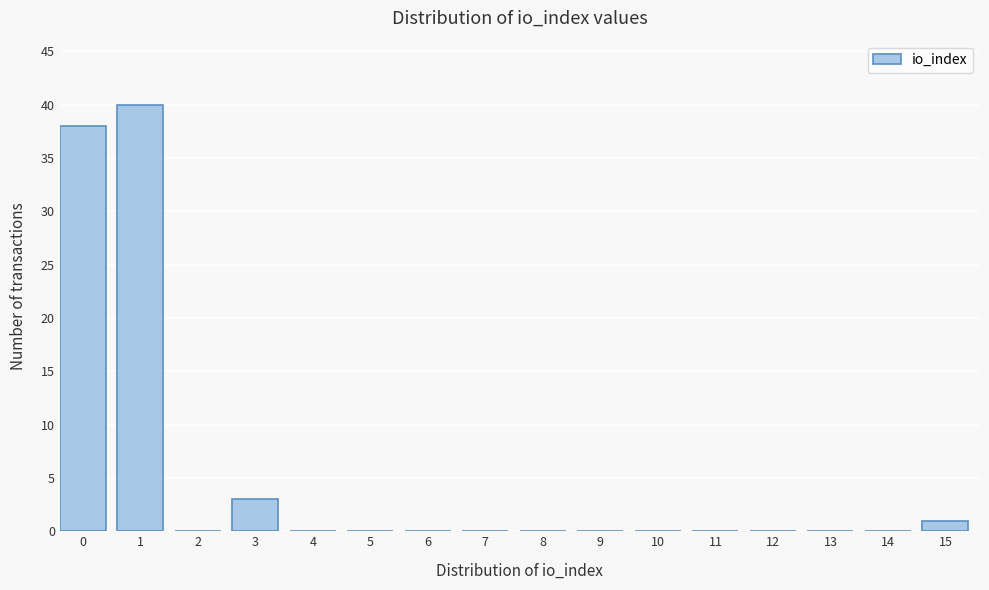

Reading left to right, list all the values displayed in this chart.

0=38	1=40	2=0	3=3	4=0	5=0	6=0	7=0	8=0	9=0	10=0	11=0	12=0	13=0	14=0	15=1